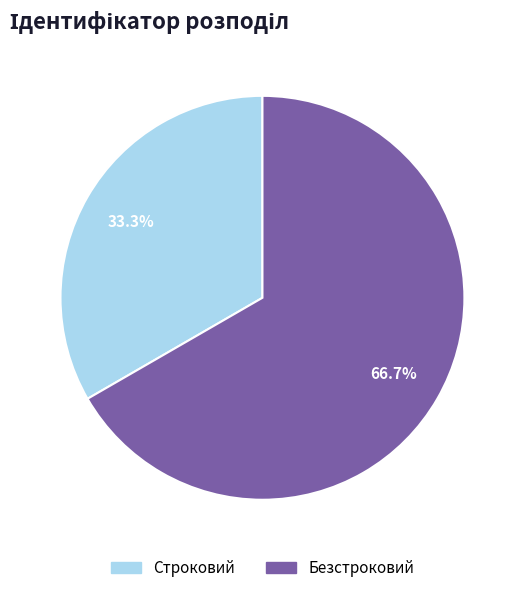

To the nearest percent, what is the combined percentage of Строковий and Безстроковий?

100%